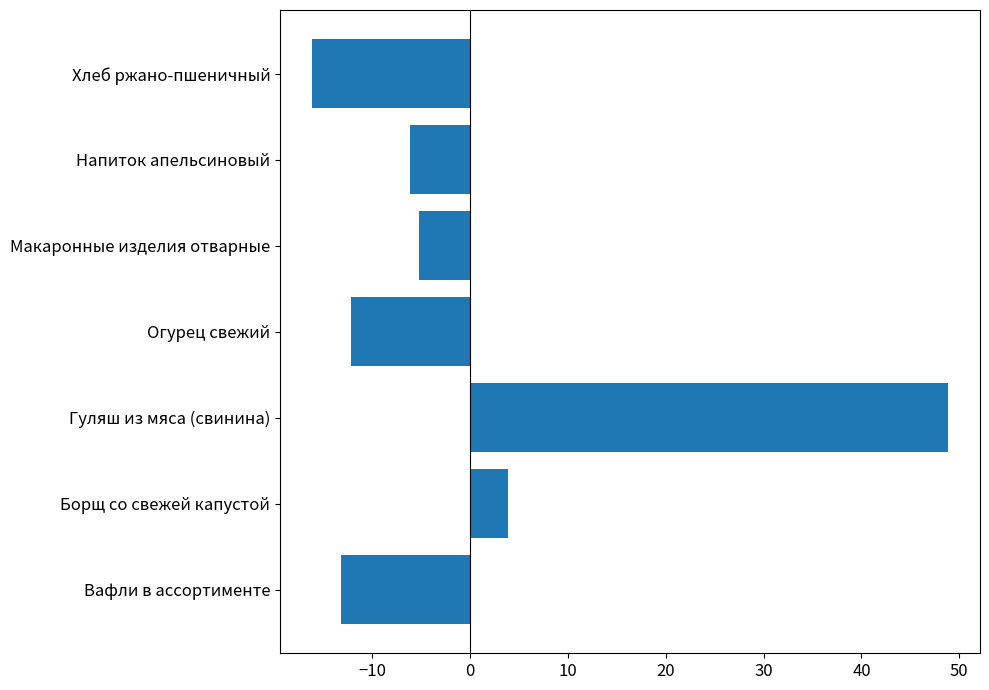

How many data points does each series have?

7